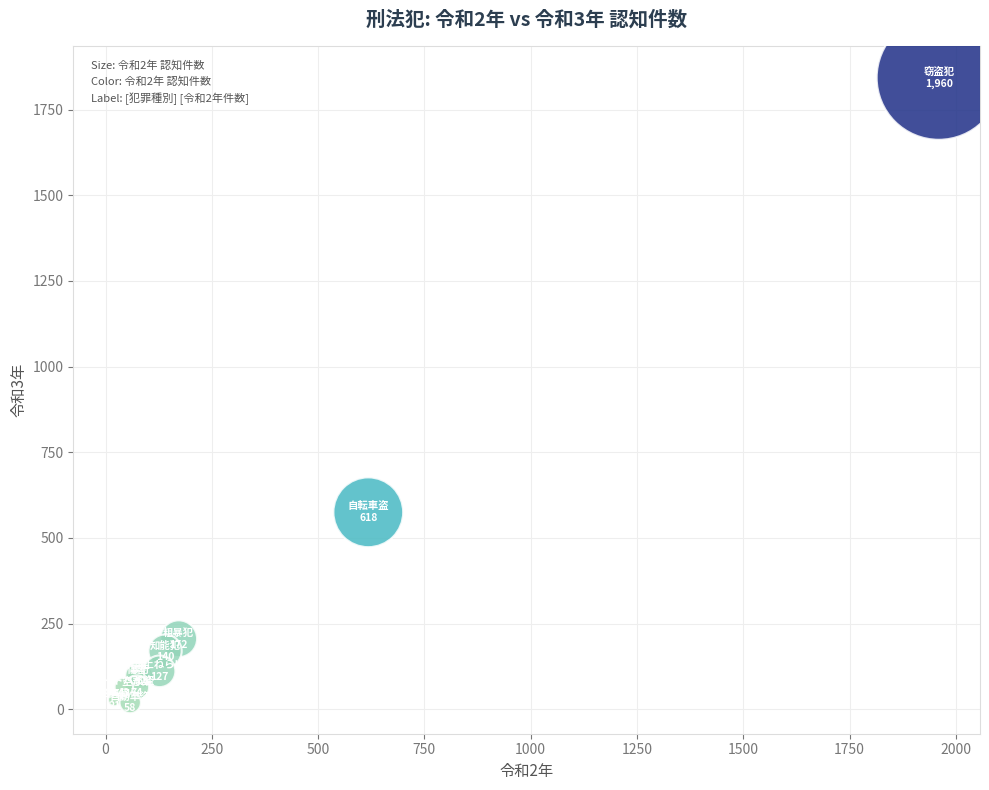

What Y value in the scatter plot is closest to 931?

575